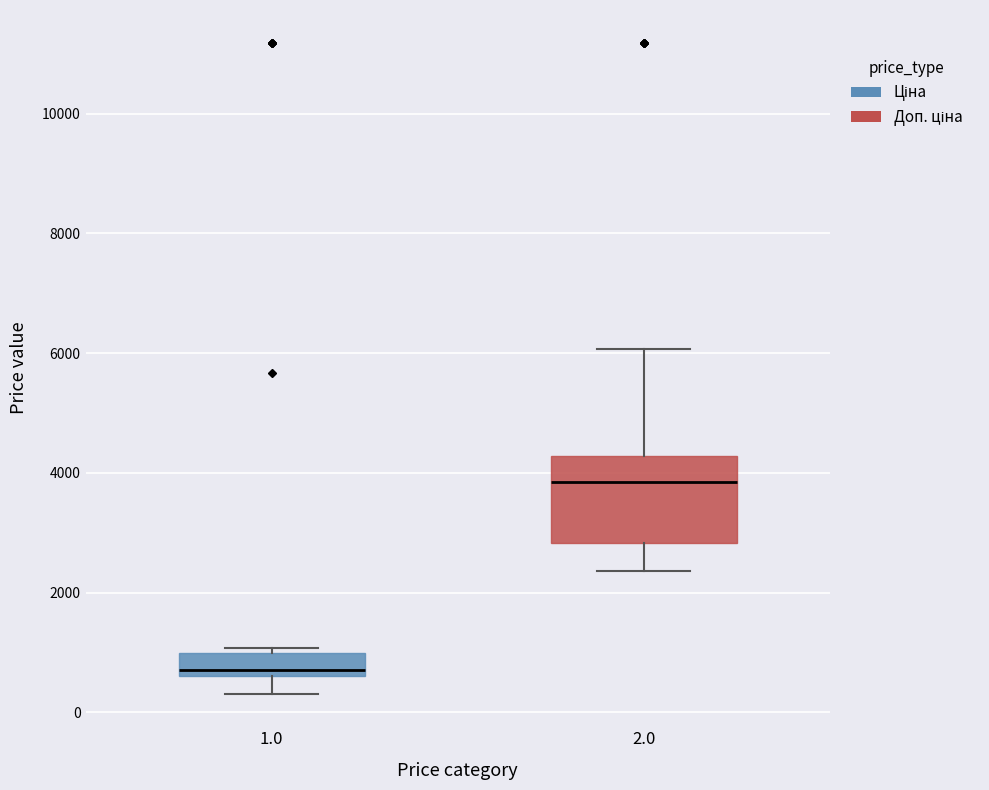

Reading left to right, transcribe this box plot: for each box, give where its median line is, the range the box spans, and where its two whiskers end, as read against the y-axis. The values are not printed on the chart, so give them approximately, as read against the axis.

1.0: median 800, box 600 to 1000, whiskers 400 to 1000 (just above the box's upper edge)
2.0: median 3800, box 2800 to 4200, whiskers 2400 to 6000